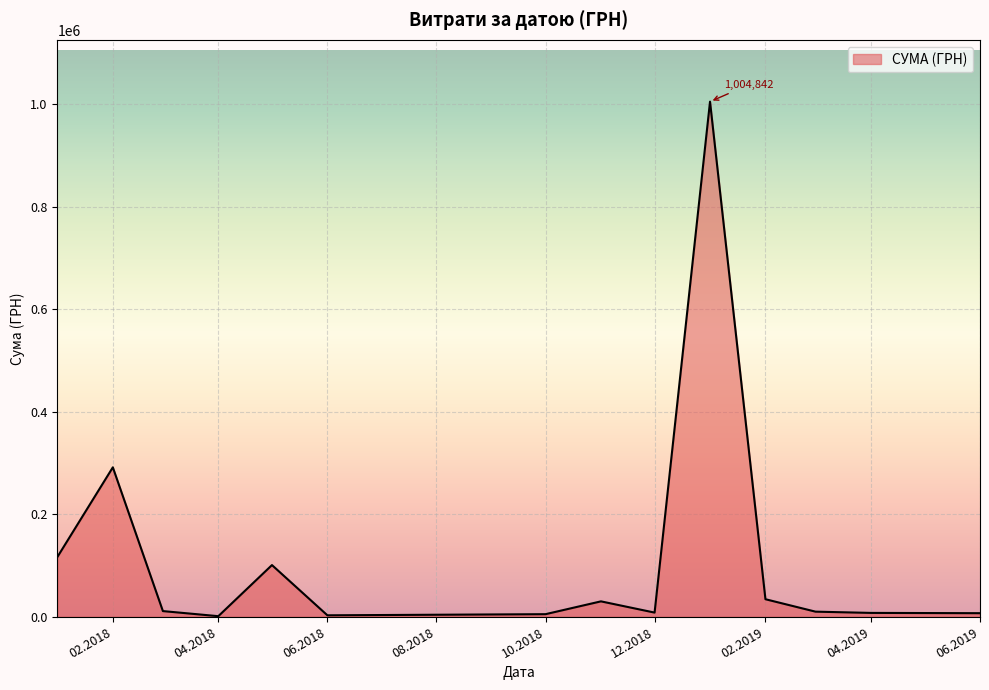

What is the greatest value displayed?

1004842.2